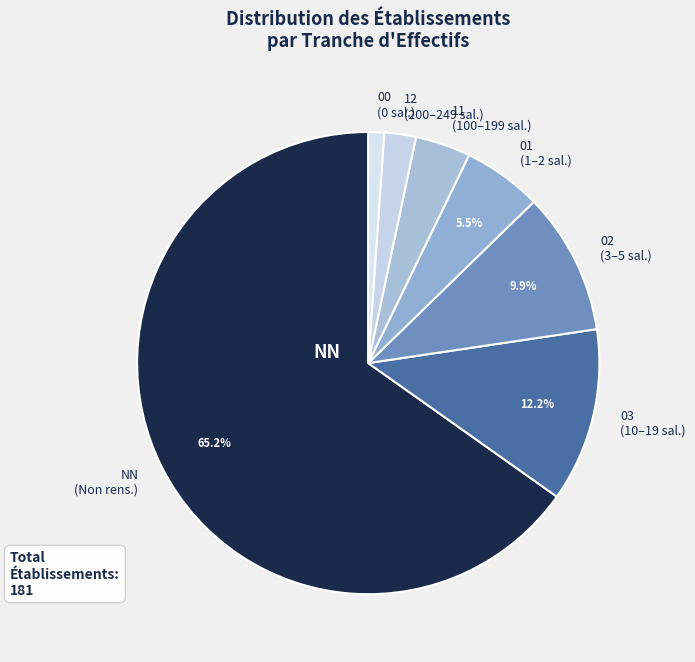

Is there a majority slice in this chart?

Yes